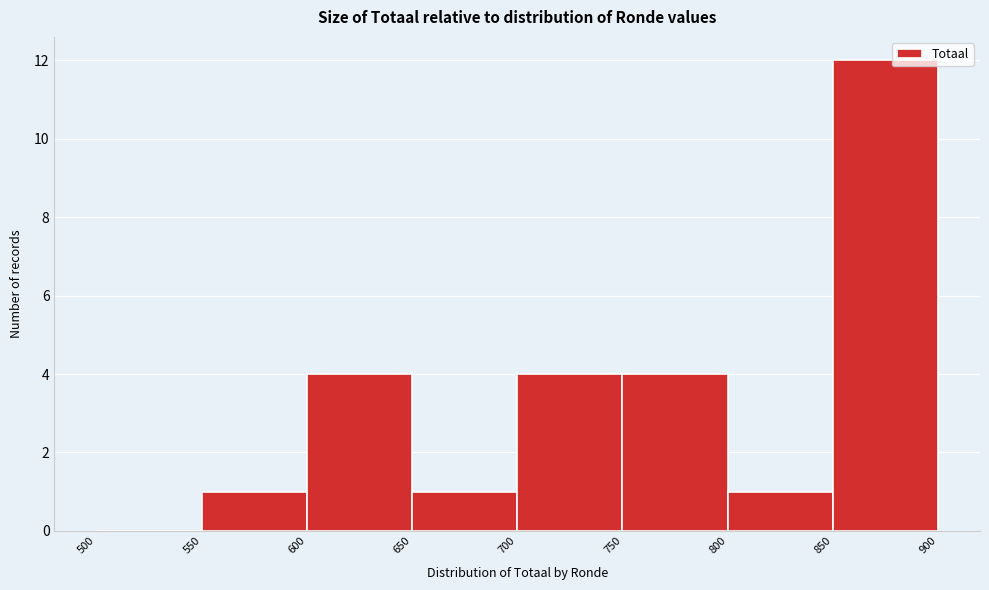

How tall is the bar that spans 550 to 600 on the x-axis? The values are not printed on the chart, so give them approximately, as read against the axis.

1